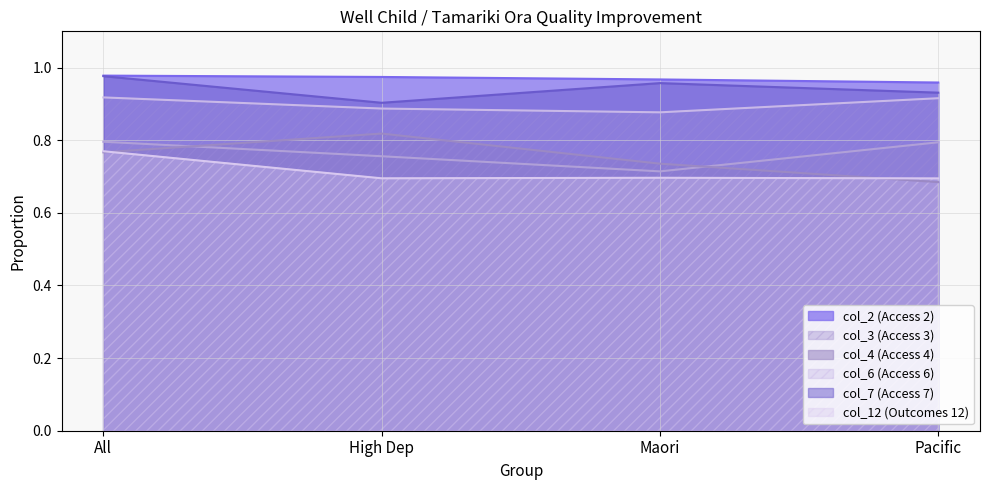

What position from the right is All?

4